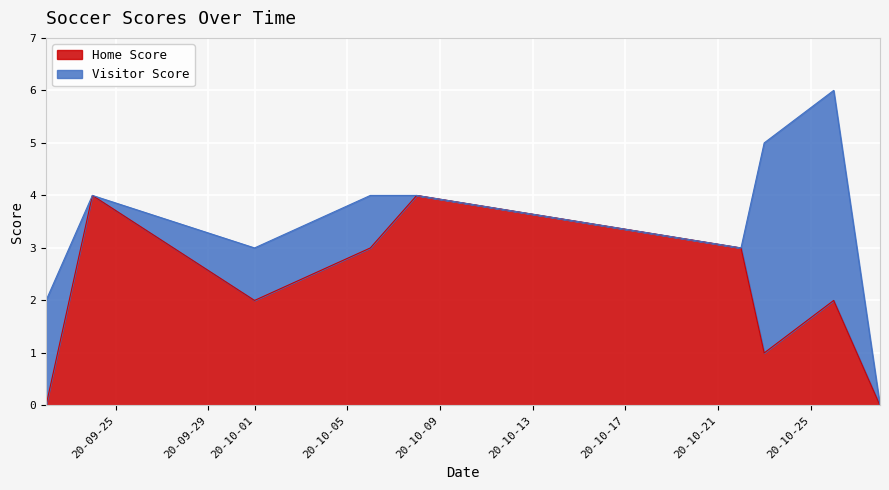

How many points are lower than both their immediate neighbors (excluding endpoints)?

2